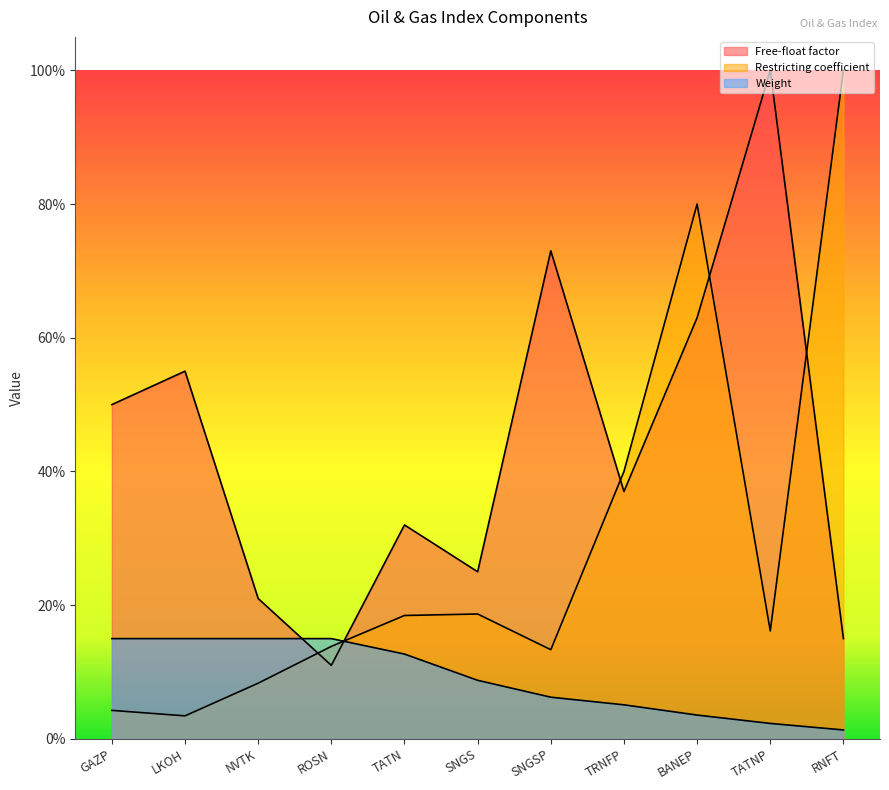

At which category is the sum across all series the highest?

BANEP